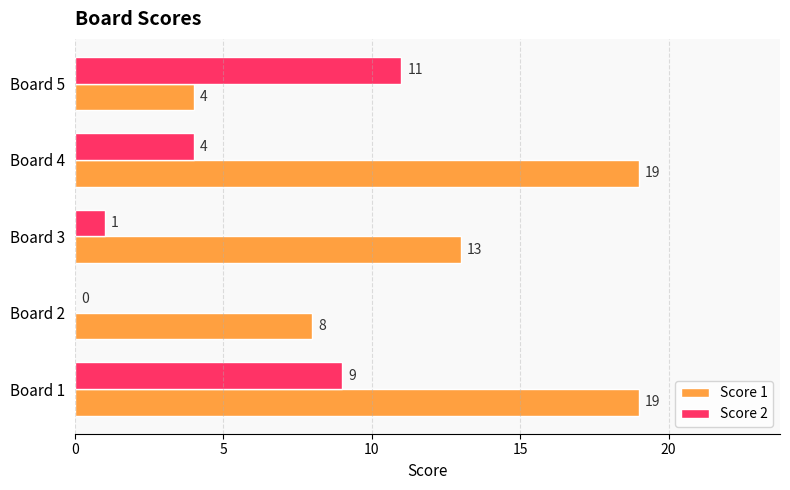

What is the greatest value displayed?

19